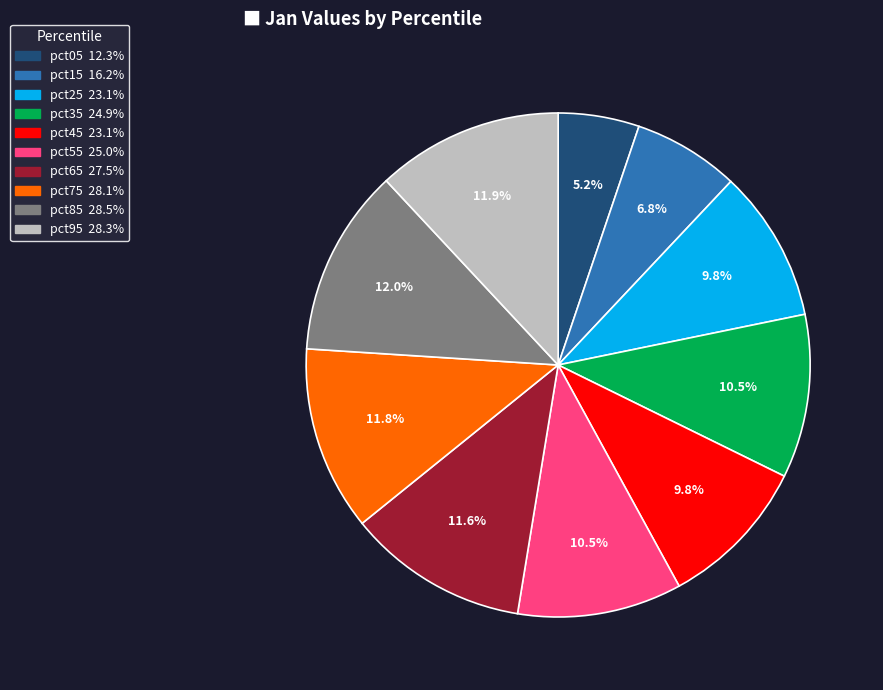

Which has a higher value, pct25 or pct35?

pct35